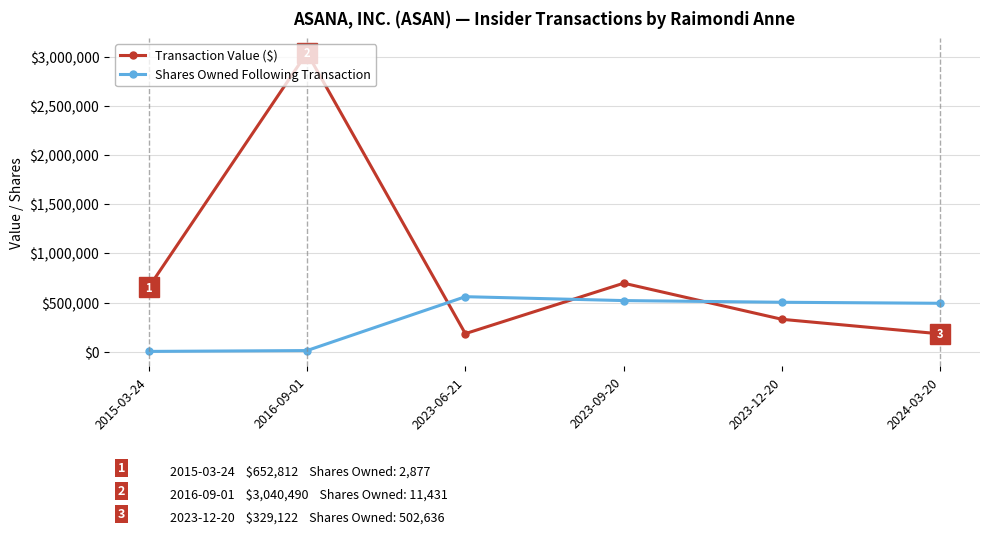

Where is the first local minimum for Transaction Value ($)?

2023-06-21